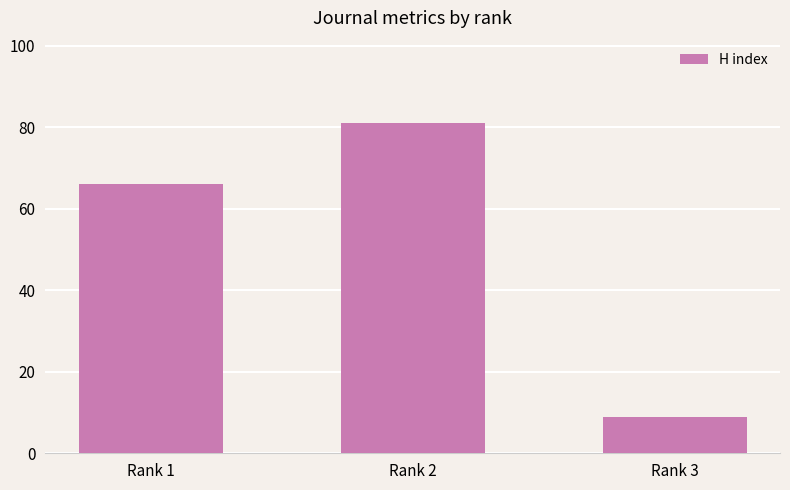

What is the difference between the second highest and minimum values?

57